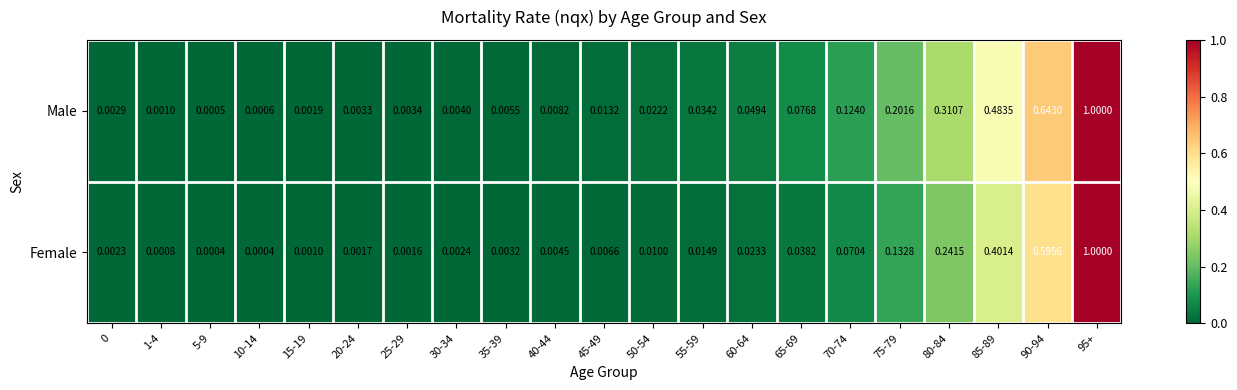

Which series has the largest range (max minus min)?

Female